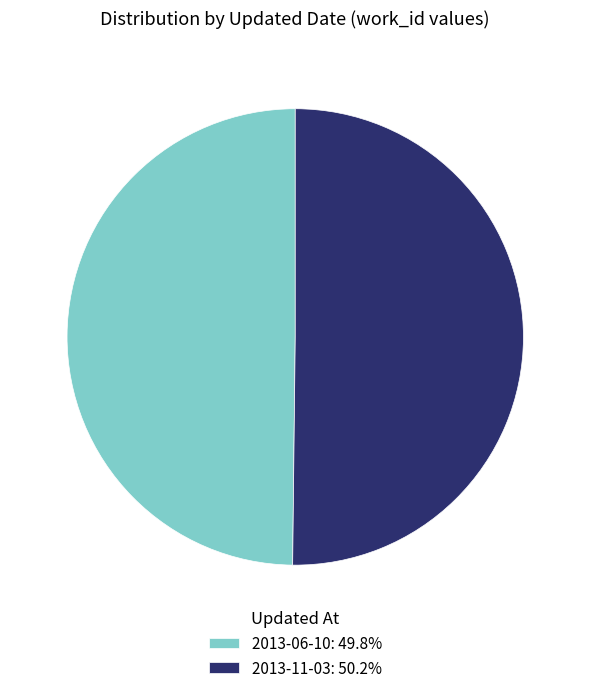

The 2013-11-03 slice represents 65% of the pie. True or false?

False